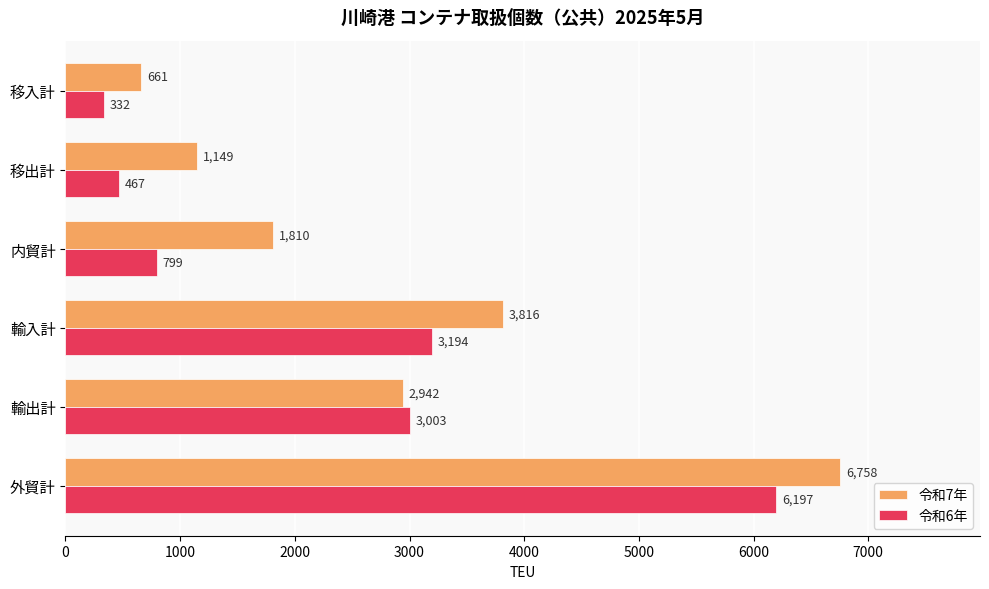

Rank the series by their maximum value, from highest to lowest.

令和7年, 令和6年